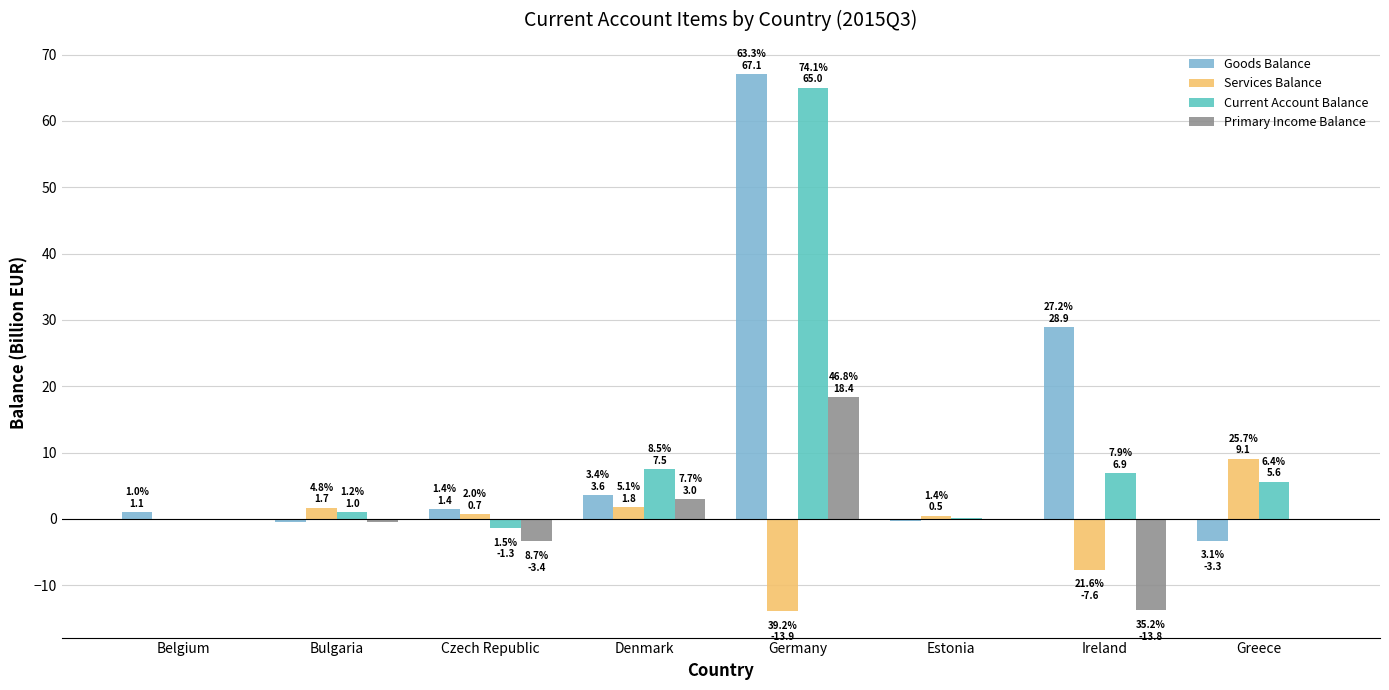

What is the sum of all Primary Income Balance values?

3.5